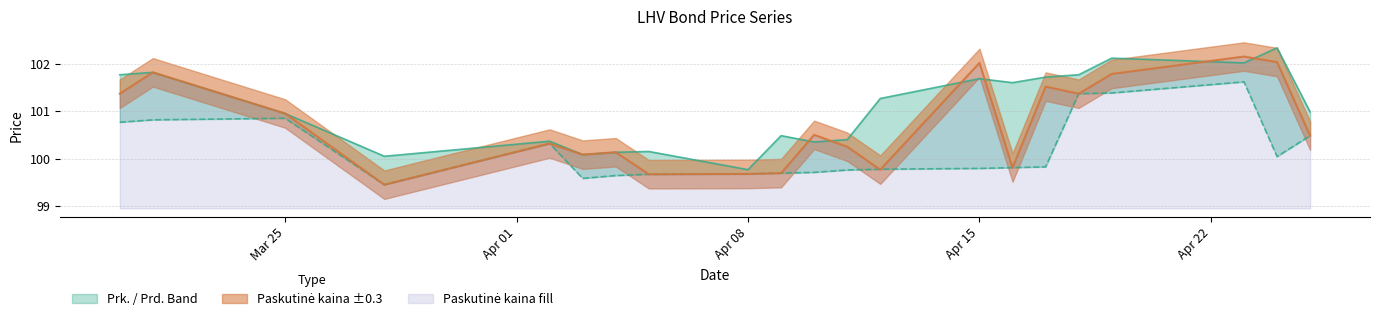

Does the chart display data point markers on the line(s)?

No